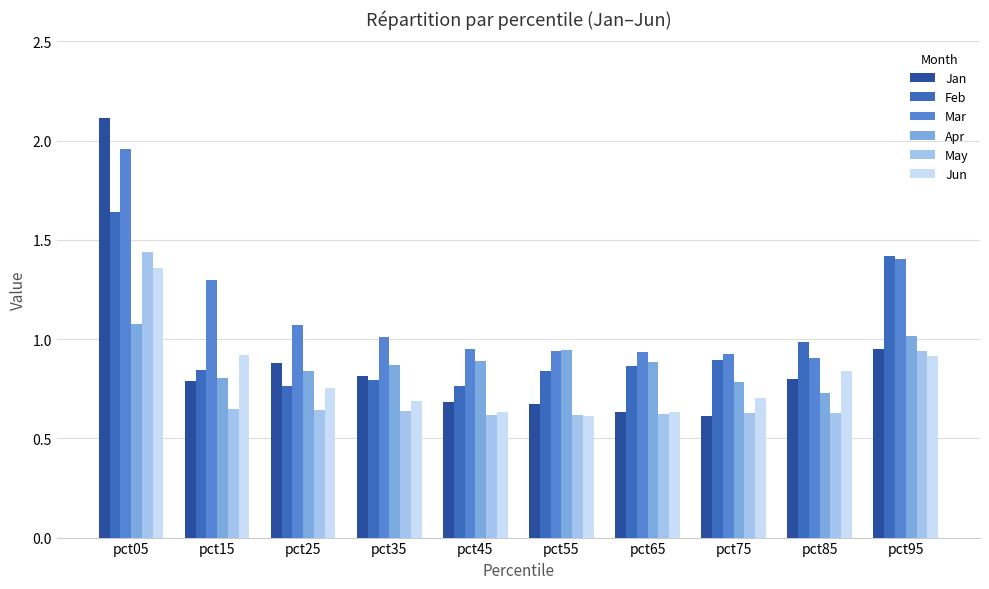

The Apr series shows 1.5 at pct45. True or false?

False